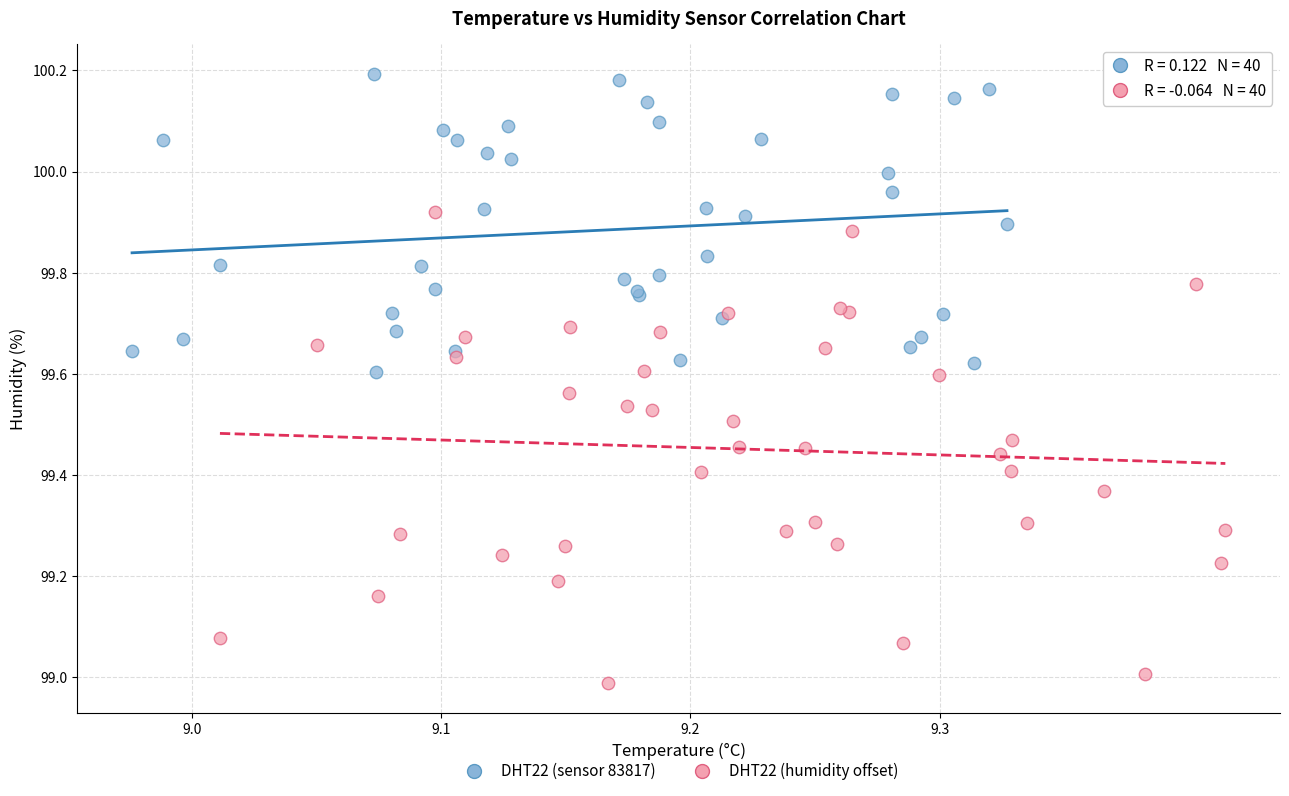

Which series has the widest spread of Y values?

DHT22 (humidity offset)